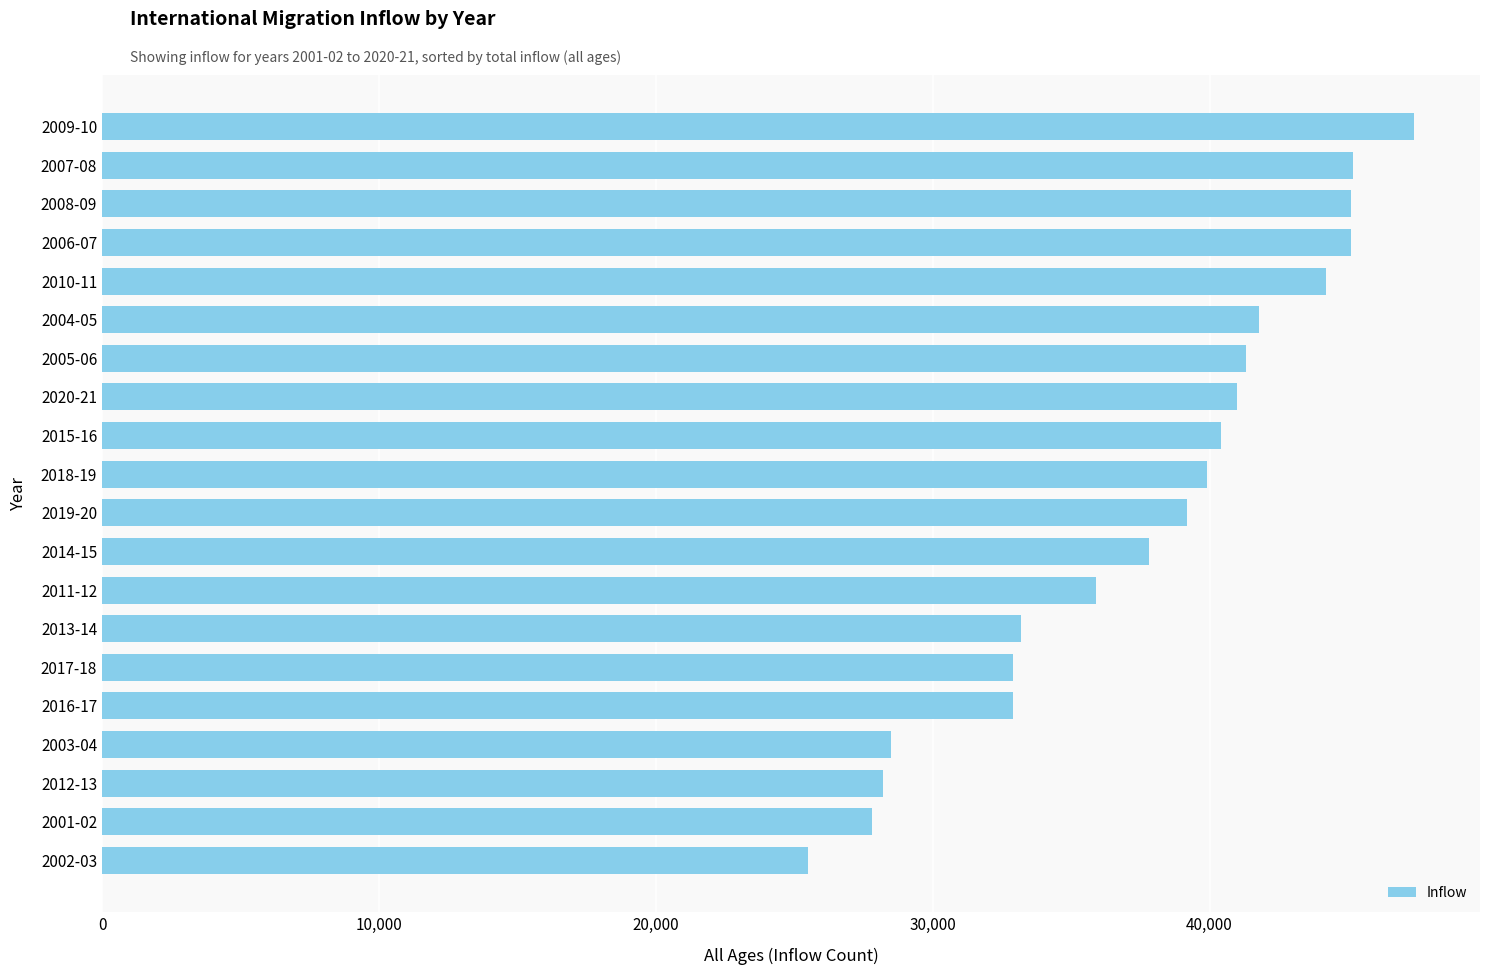

What is the value of the 10th bar from the top?

39900